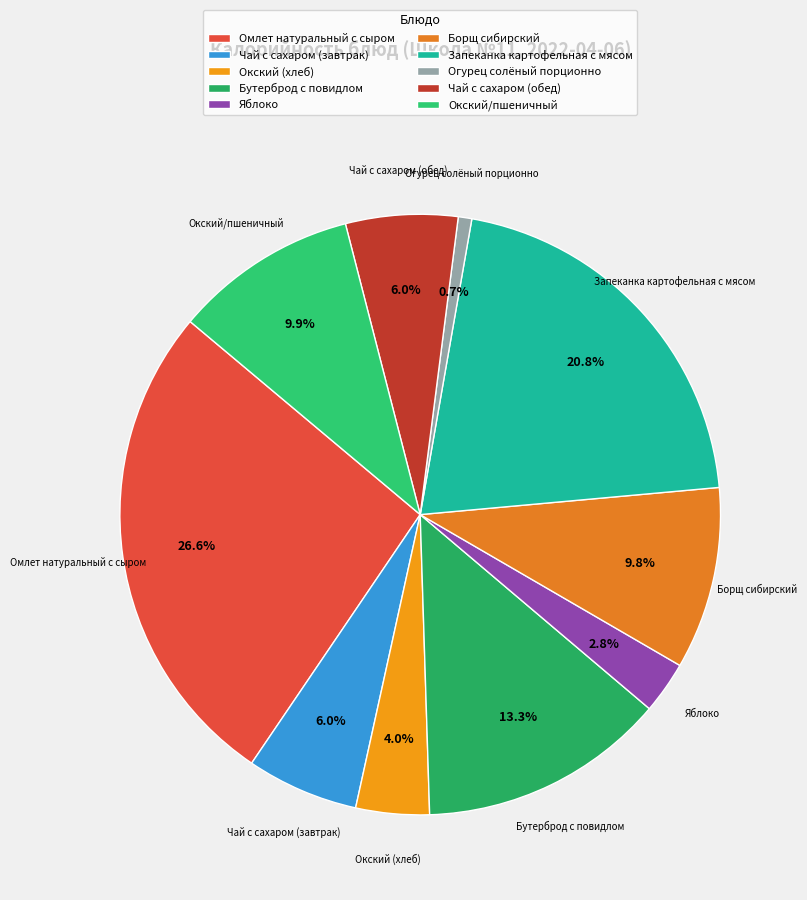

Which category has the biggest portion of the pie?

Омлет натуральный с сыром